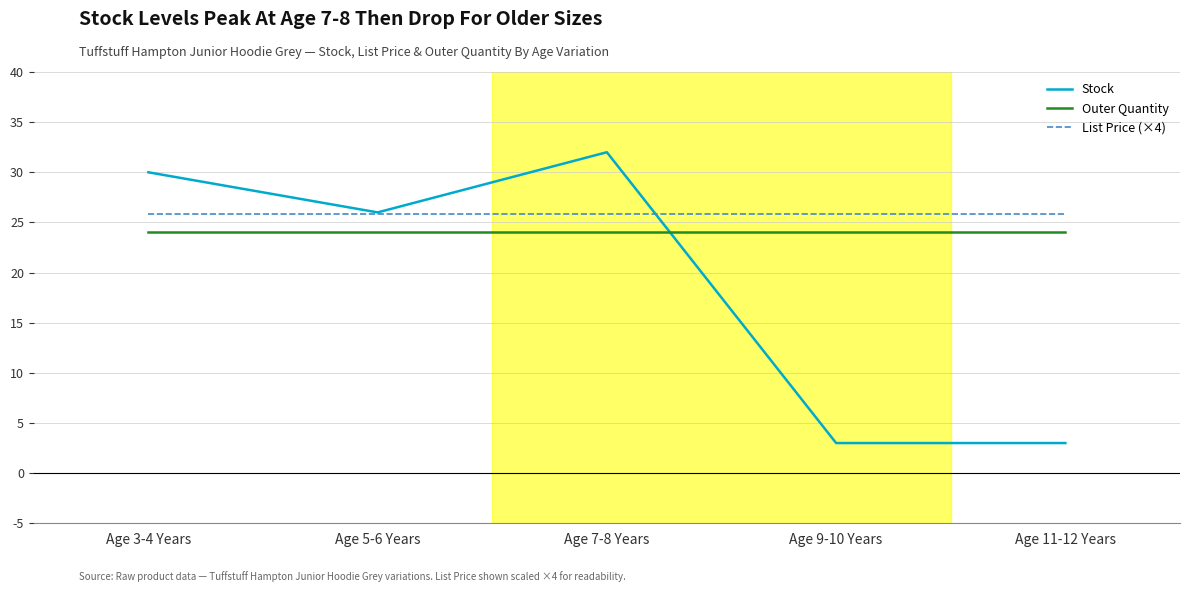

Does the chart have visible grid lines?

Yes